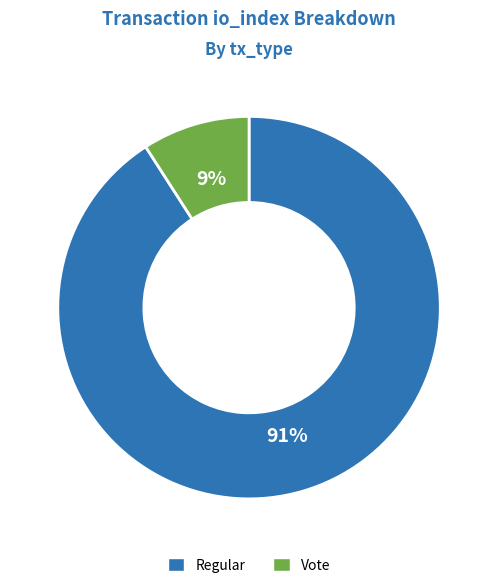

To the nearest percent, what is the average slice percentage?

50%